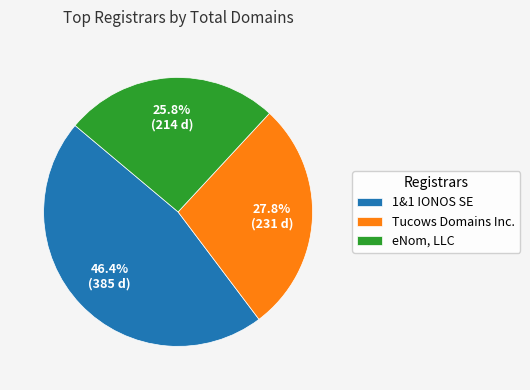

Does any single category account for the majority?

No